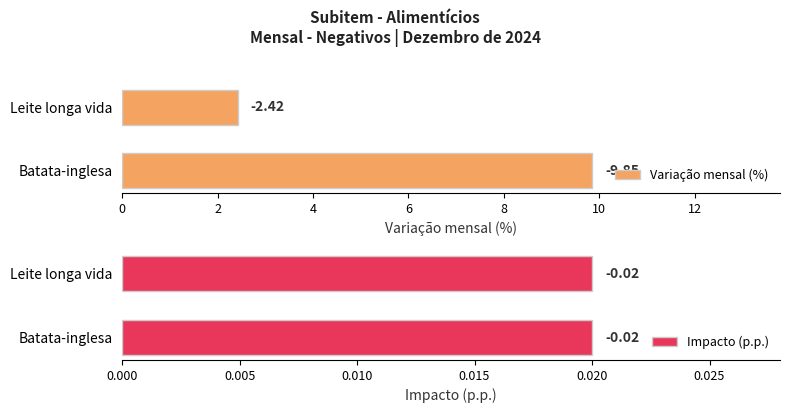

Rank the series by their average value, from lowest to highest.

Impacto (p.p.), Variação mensal (%)